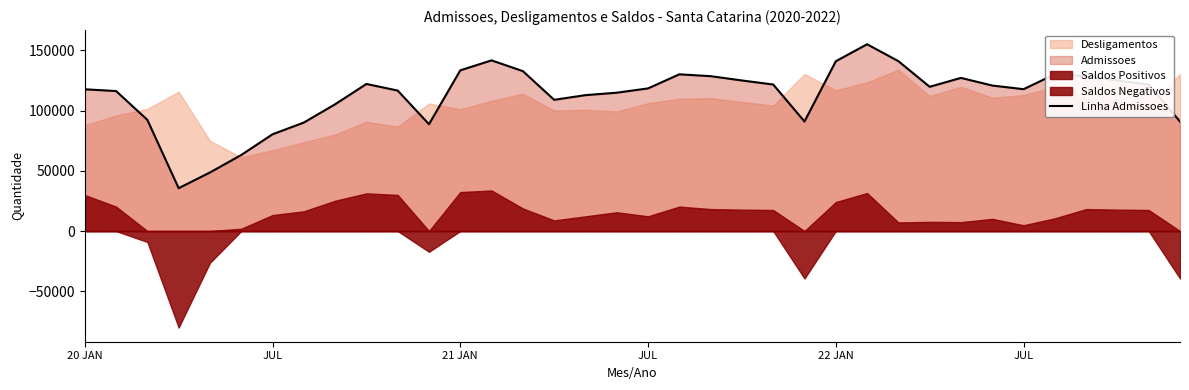

What is the sum of all values?

4057221